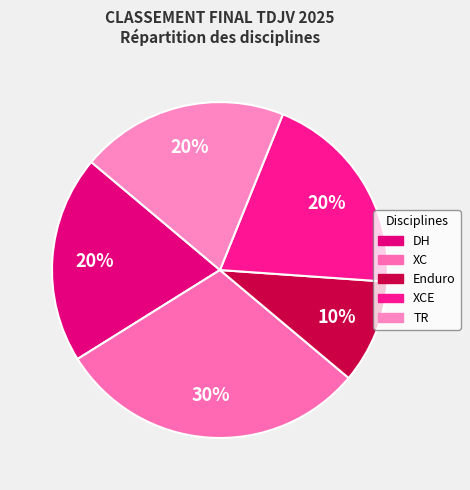

Is it true that DH is 20% of the pie?

True